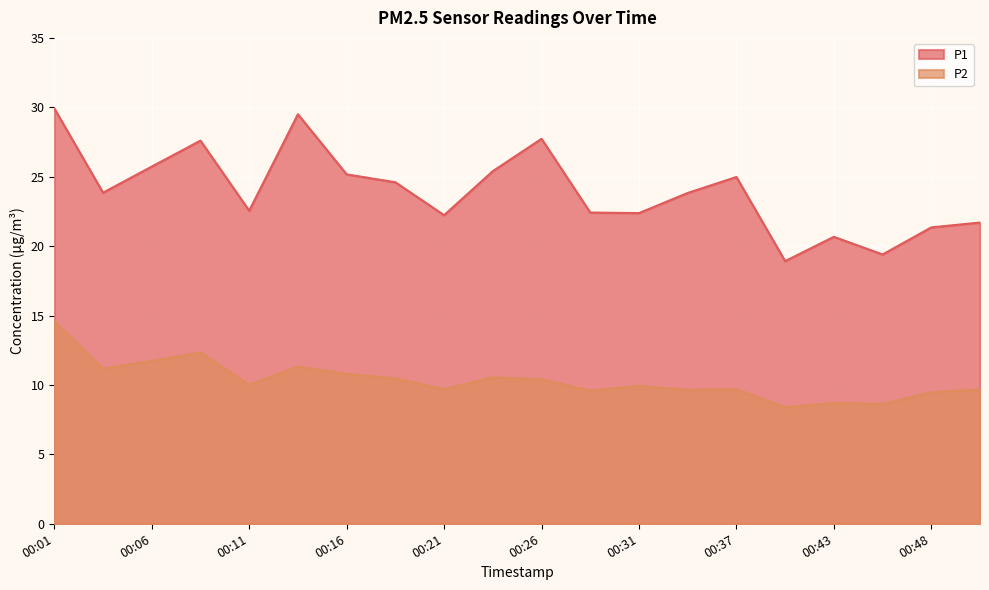

In P1, how many points are lower than both neighbors (excluding endpoints)?

6